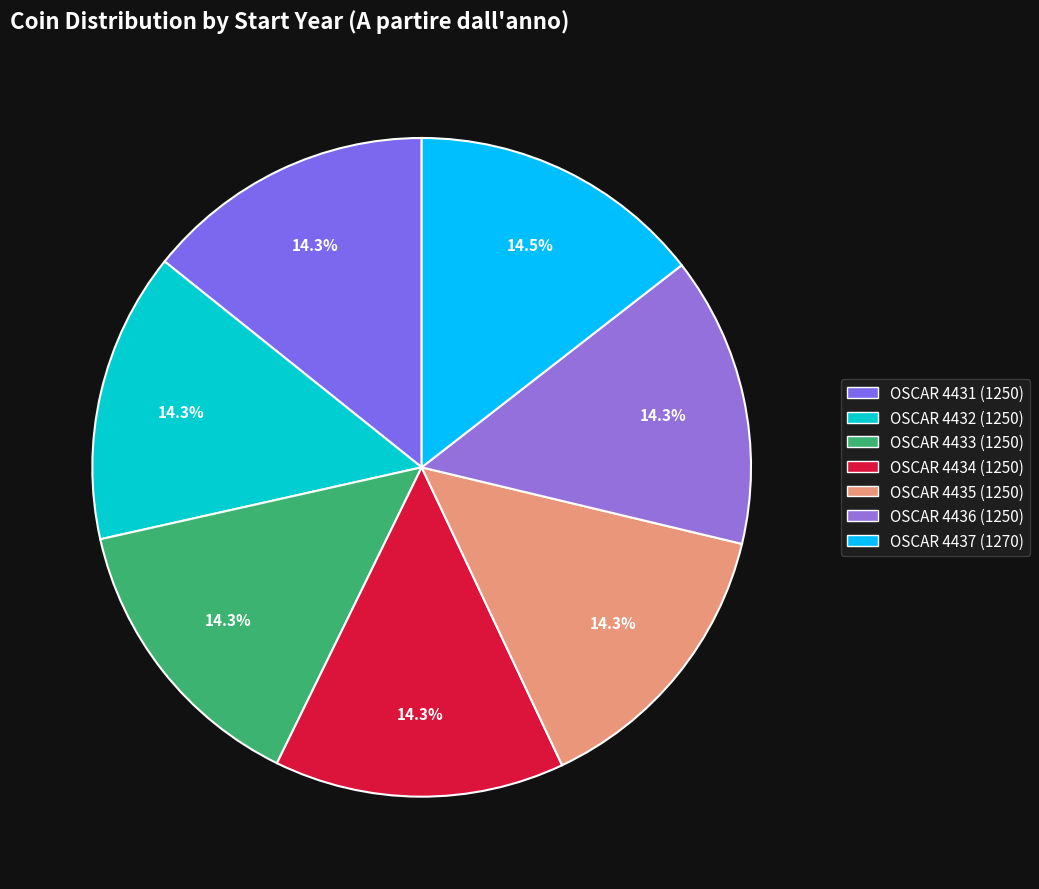

Count the number of slices in the pie.

7